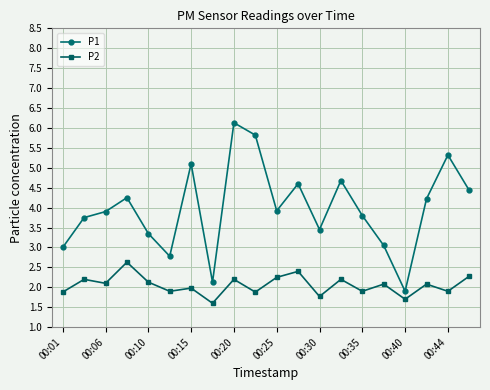

What is the lowest value of the P1 series?

1.9